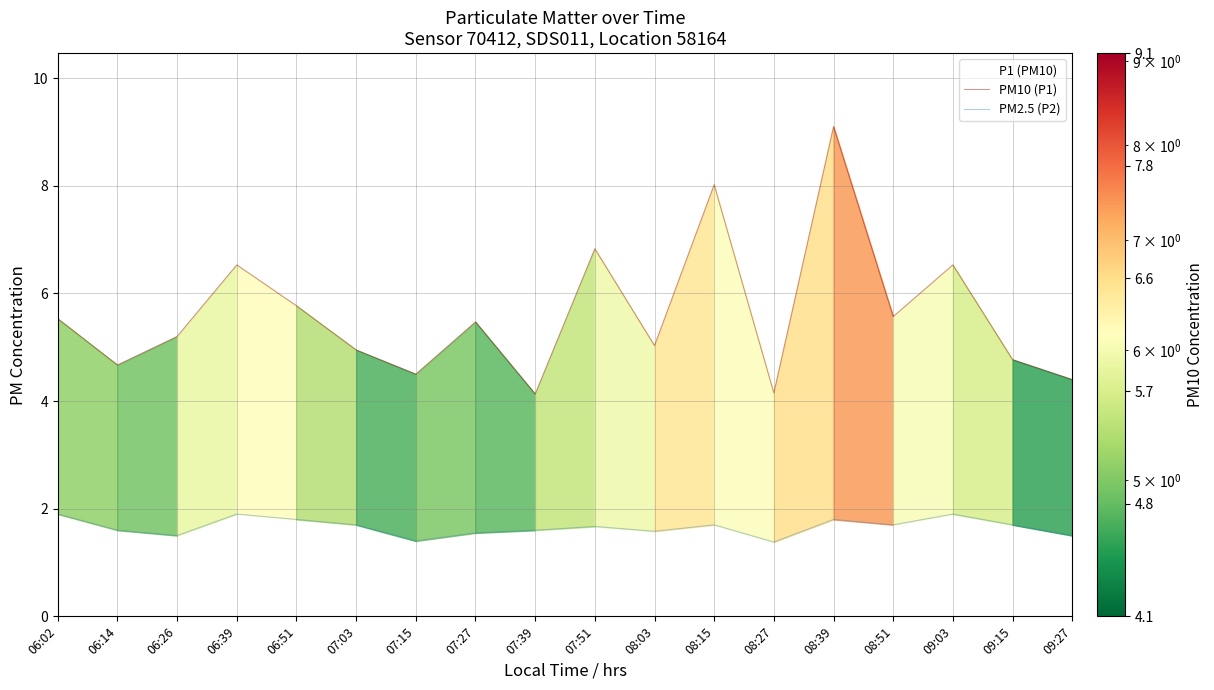

Which label corresponds to the smallest value in the chart?

08:27